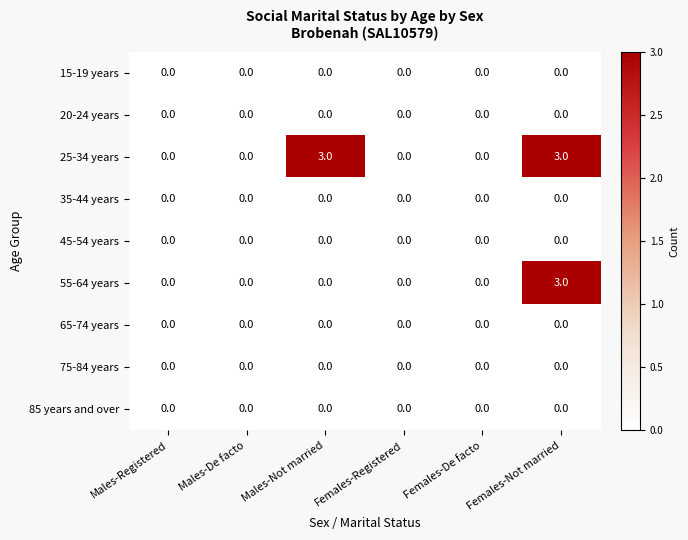

What is the spread (max minus min) of values at Females-Not married?

3